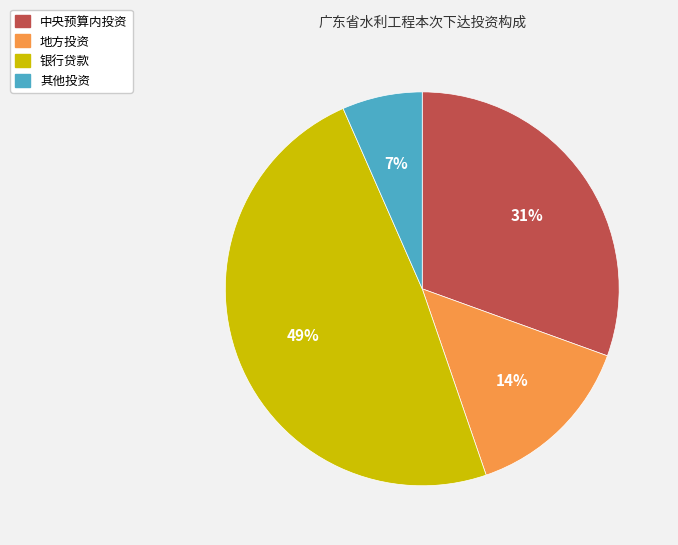

What is the ratio of the value at 地方投资 to the value at 银行贷款?

0.3